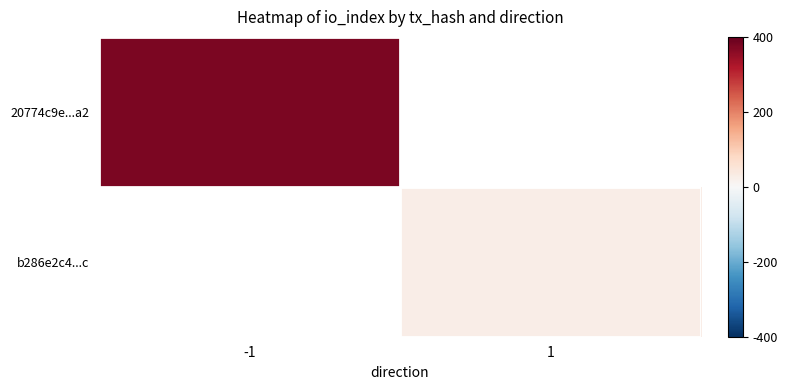

Is the value of b286e2c4...c at -1 greater than the value of 20774c9e...a2 at 1?

No